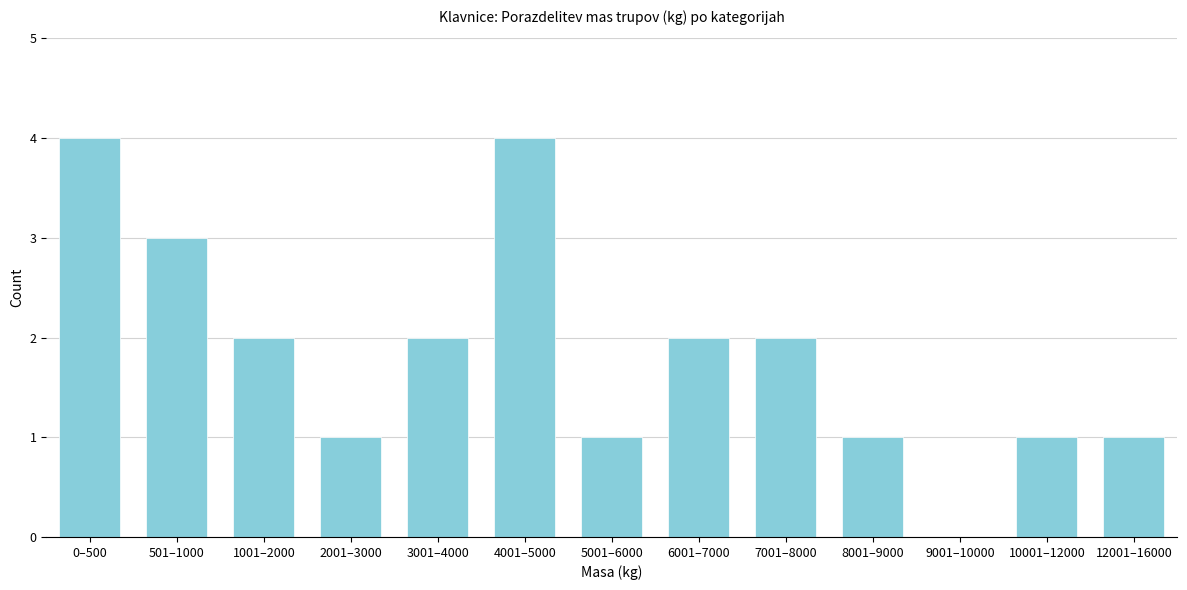

Reading left to right, list all the values displayed in this chart.

0–500=4	501–1000=3	1001–2000=2	2001–3000=1	3001–4000=2	4001–5000=4	5001–6000=1	6001–7000=2	7001–8000=2	8001–9000=1	9001–10000=0	10001–12000=1	12001–16000=1